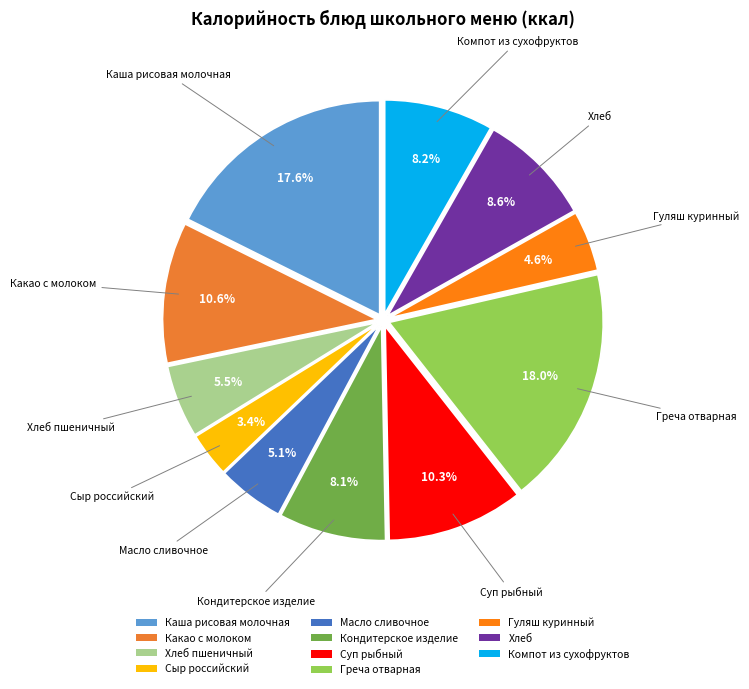

What is the ratio of the value at Кондитерское изделие to the value at Хлеб пшеничный?

1.5